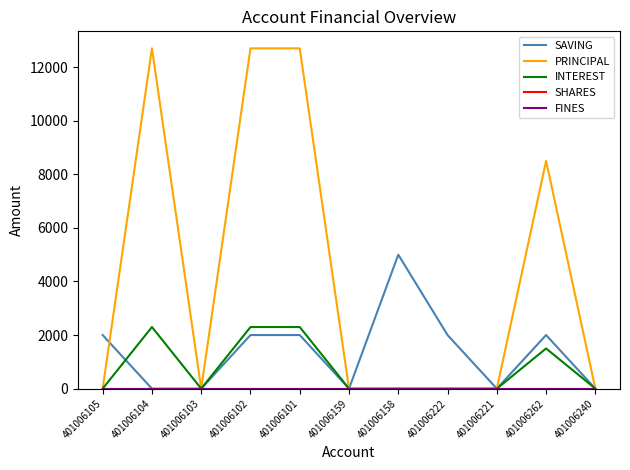

Does the chart display data point markers on the line(s)?

No